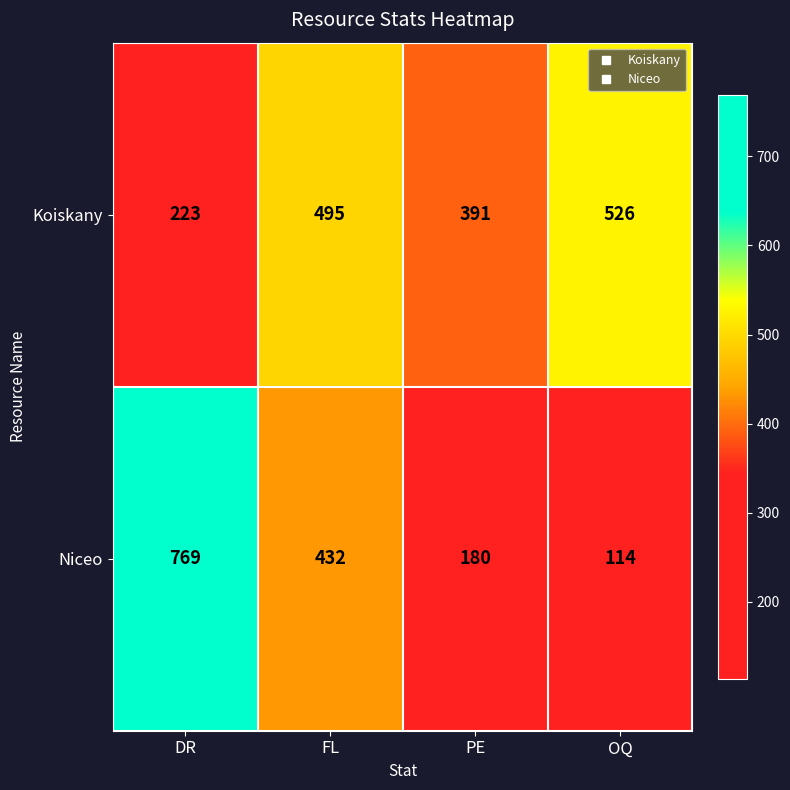

Is it true that Koiskany equals 526 at OQ?

True